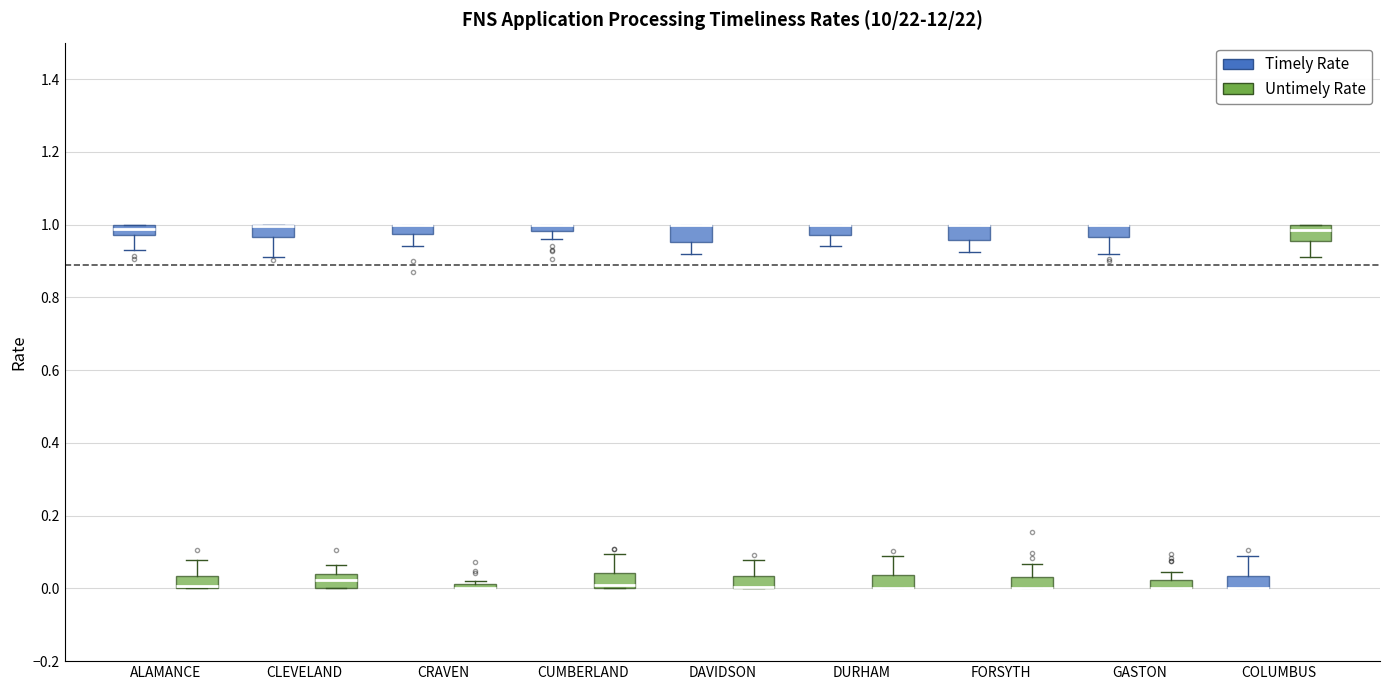

Where does the upper whisker of the box for CUMBERLAND (Untimely Rate) end on the y-axis? The values are not printed on the chart, so give them approximately, as read against the axis.

0.10